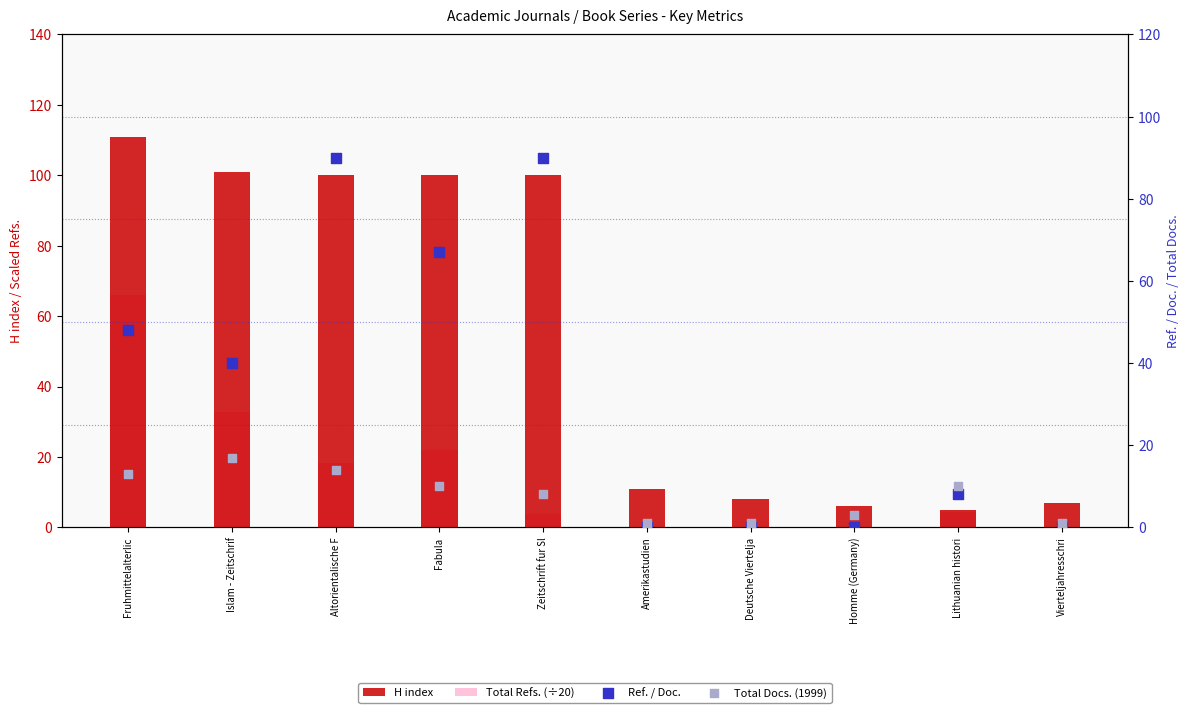

Is the value of Total Docs. (1999) at Fruhmittelalterlic greater than the value of Total Refs. (÷20) at Zeitschrift fur Sl?

Yes